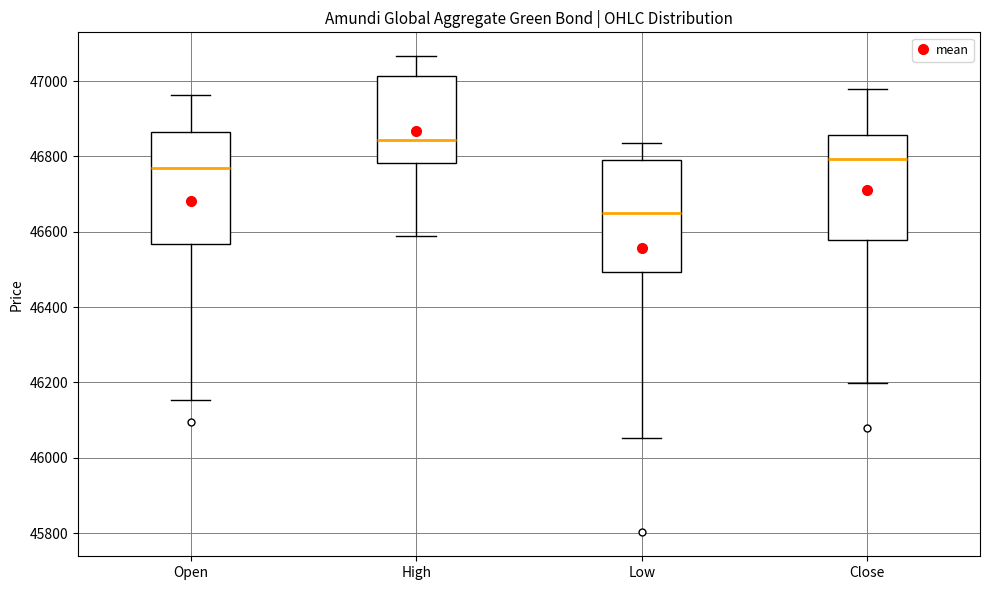

Which box's median line is the highest?

High